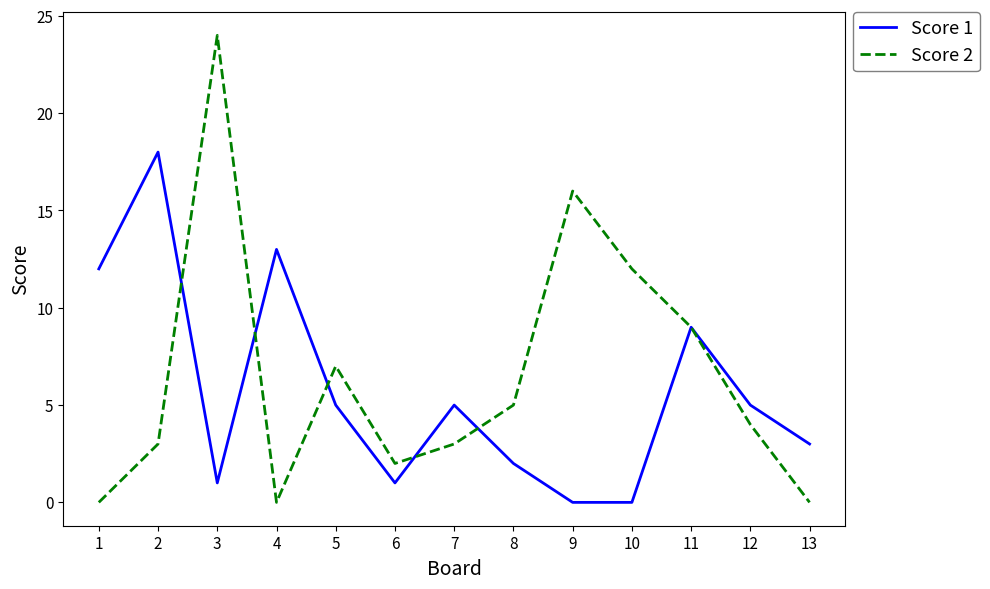

What is the total value across all series at 4?

13